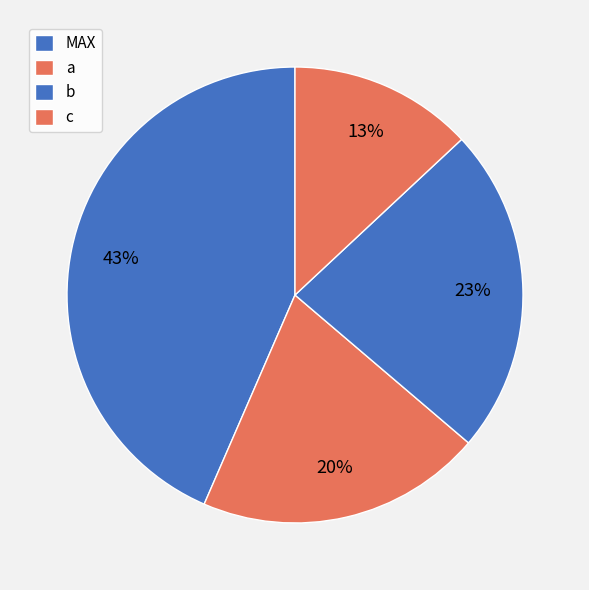

What portion of the pie excludes b?

76.8%